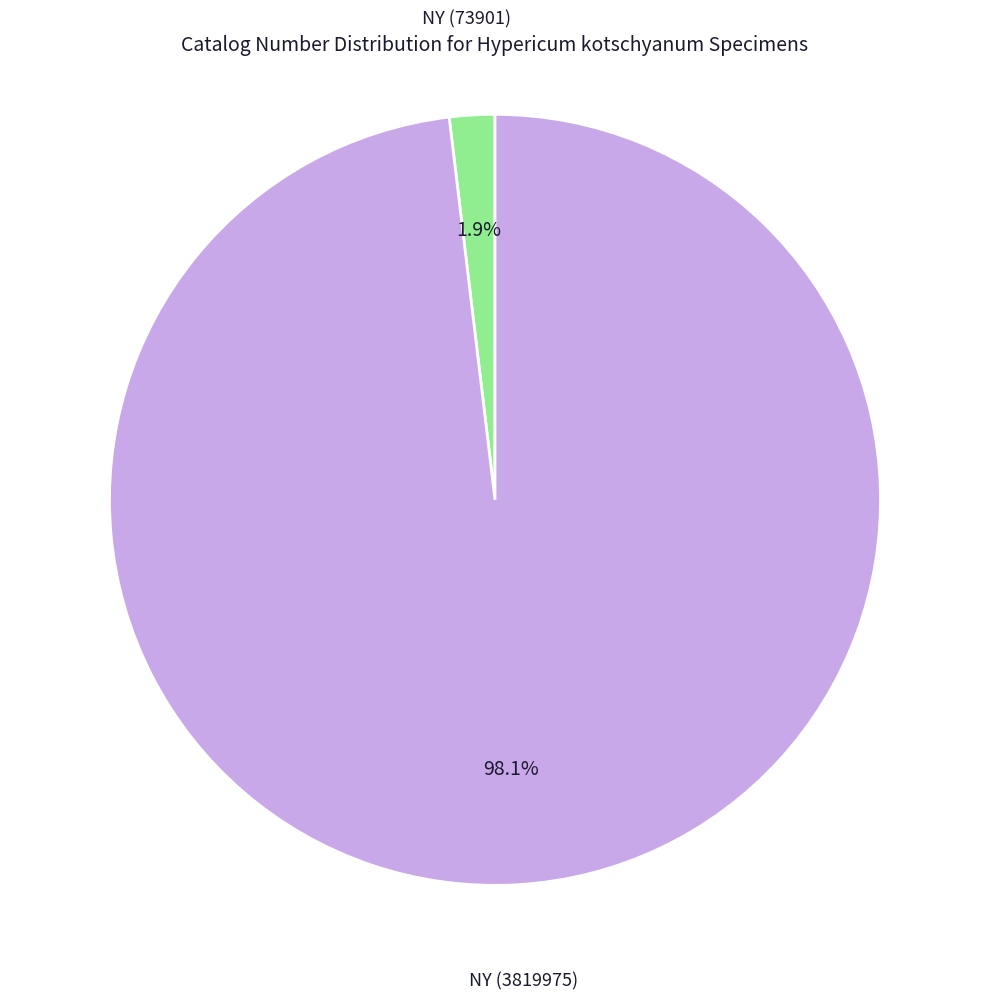

To the nearest percent, what is the difference between the largest and smallest slice percentages?

96%